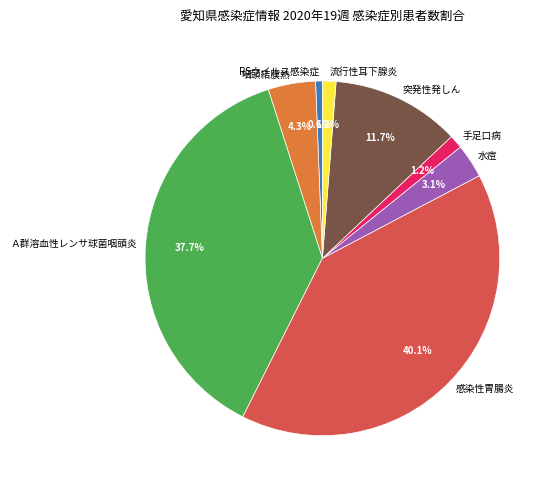

Is there any slice that represents more than half of the pie?

No